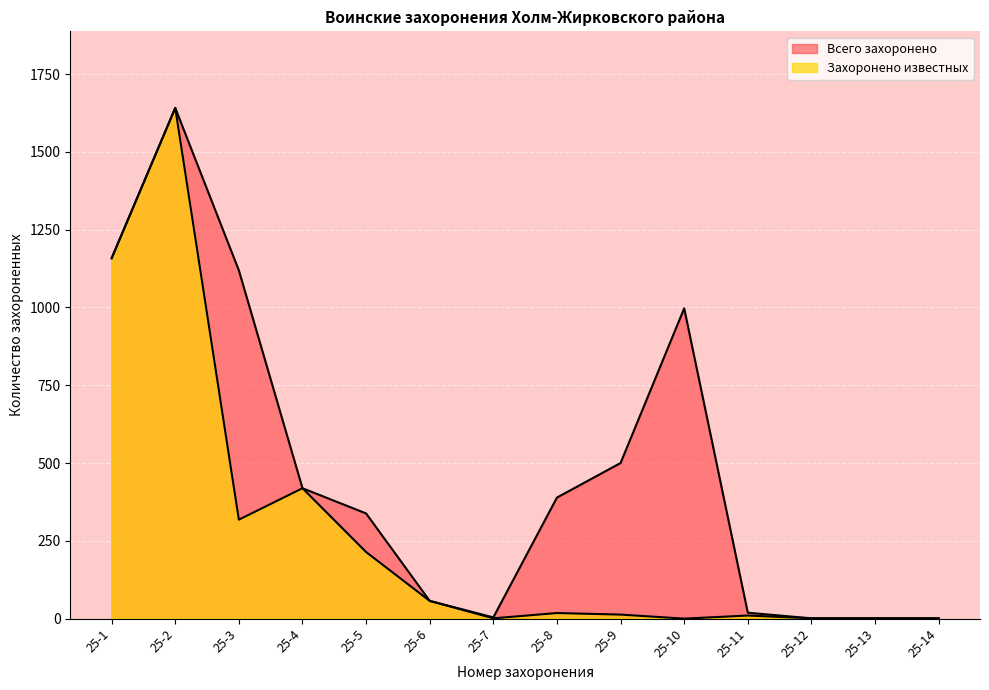

Where does the Захоронено известных series first go above 18?

25-1